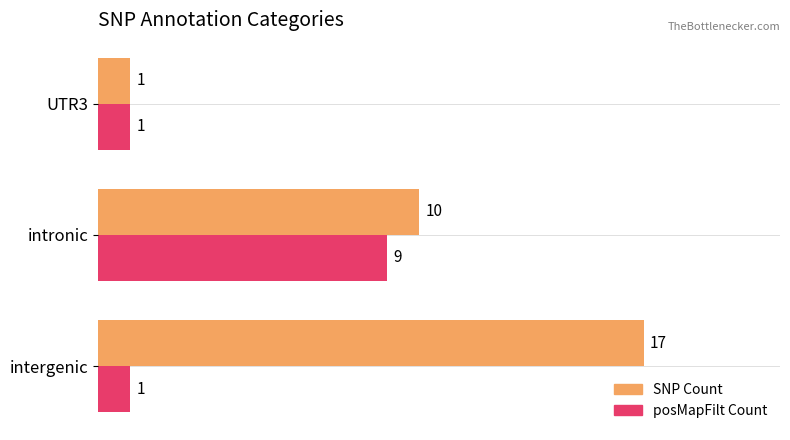

Is it true that posMapFilt Count equals 1 at UTR3?

True